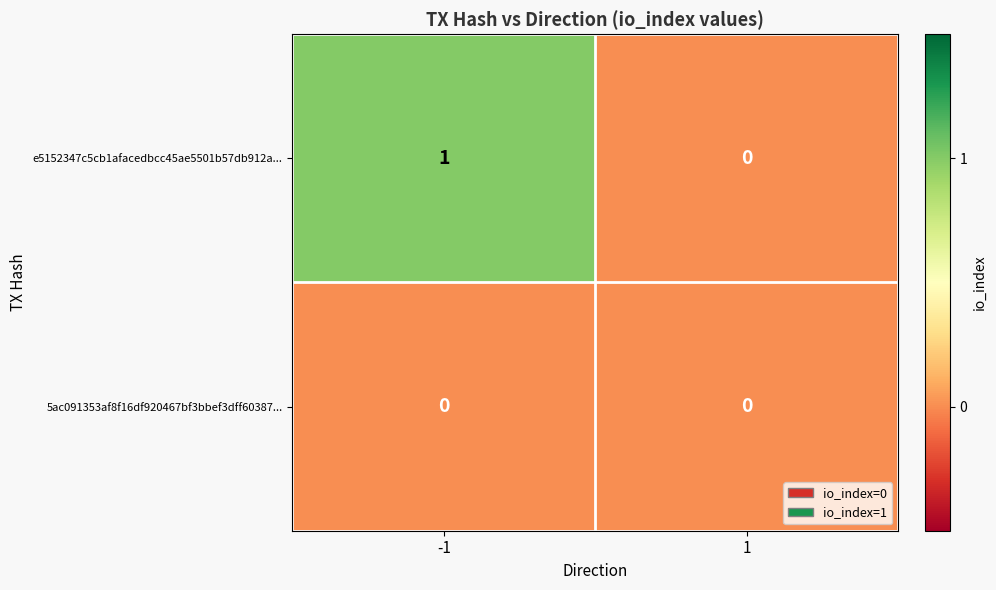

At -1, list the series in order from largest to smallest.

e5152347c5cb1afacedbcc45ae5501b57db912a..., 5ac091353af8f16df920467bf3bbef3dff60387...